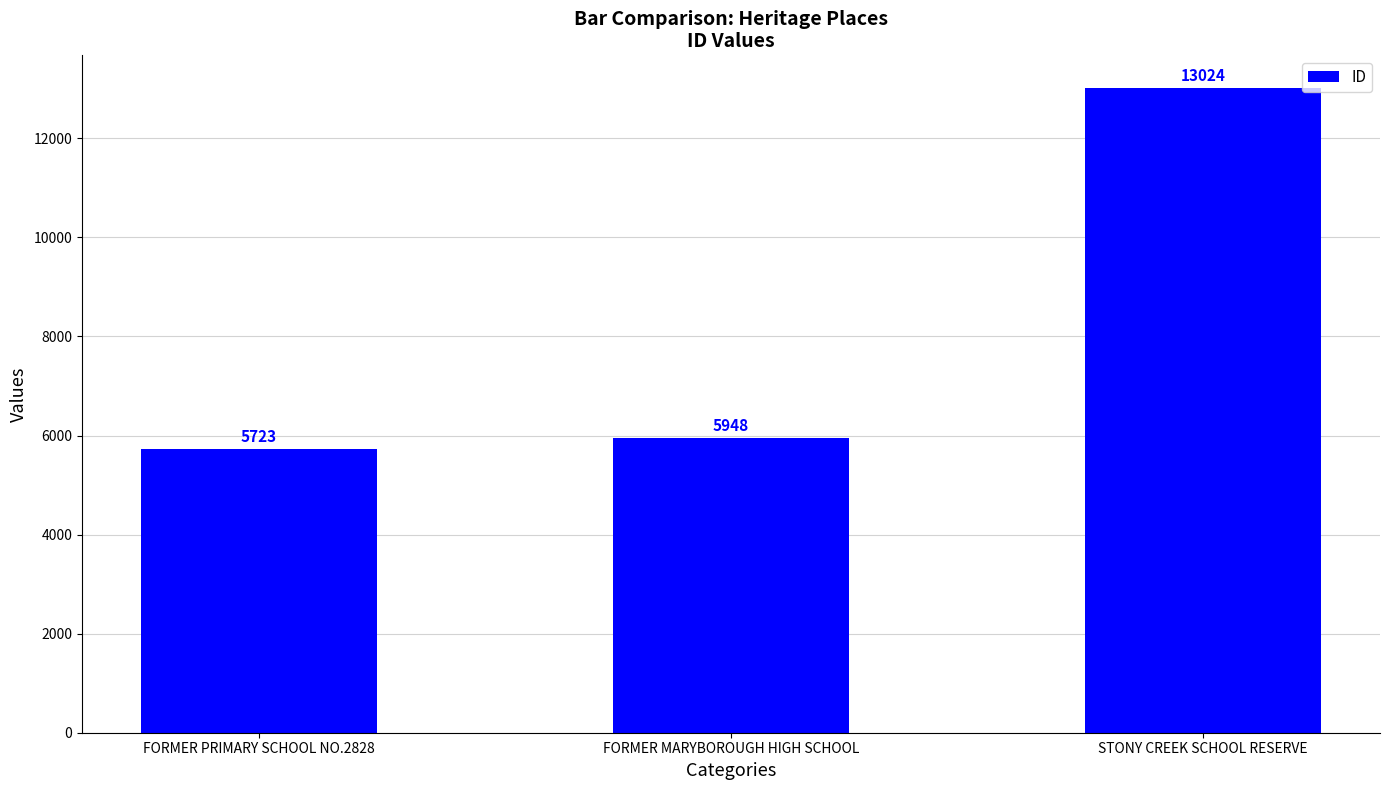

Approximately how many times larger is the value at FORMER MARYBOROUGH HIGH SCHOOL compared to FORMER PRIMARY SCHOOL NO.2828?

1.0